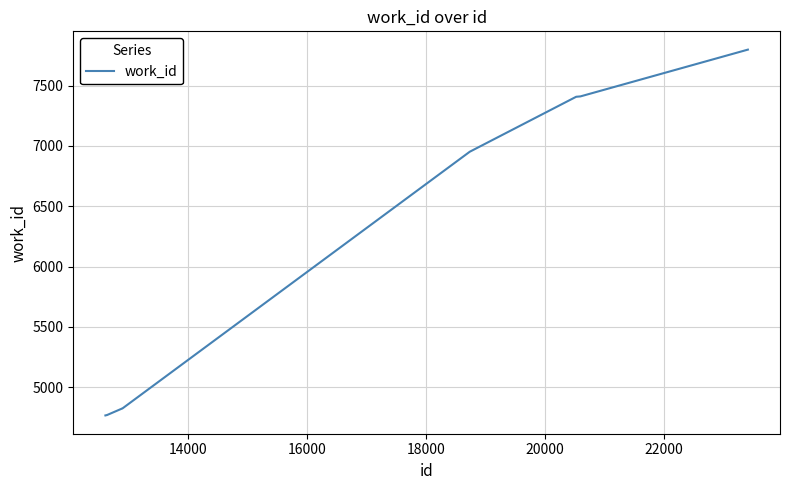

What is the difference between the maximum and minimum values?

3034